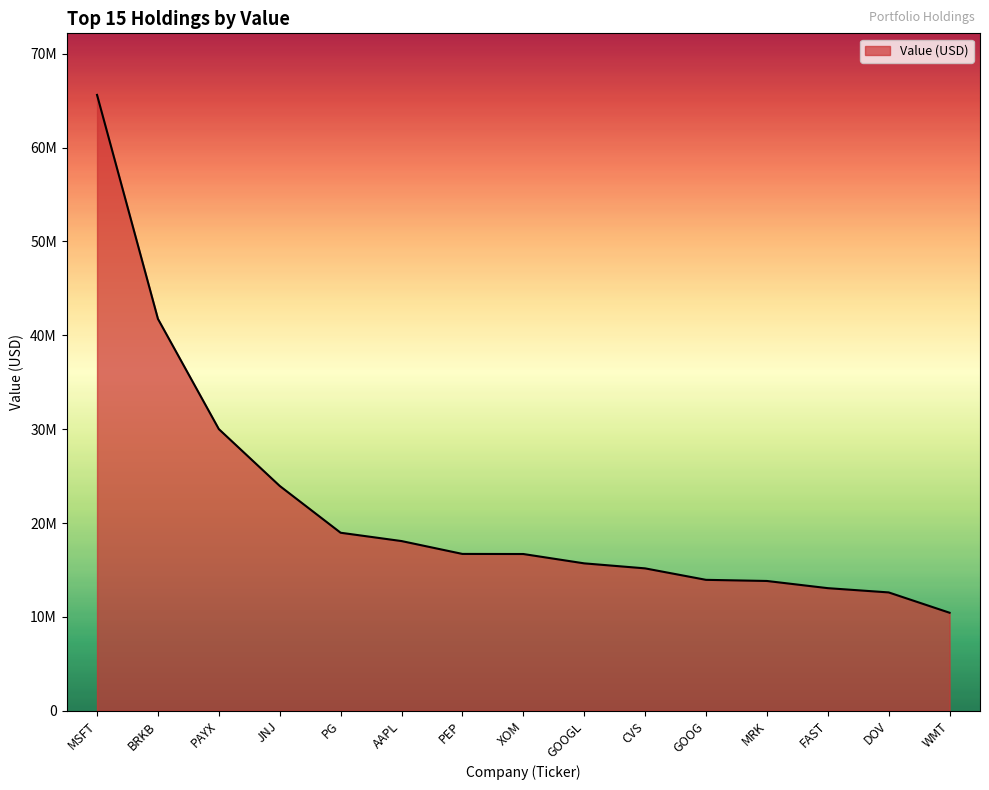

What position from the left is MSFT?

1